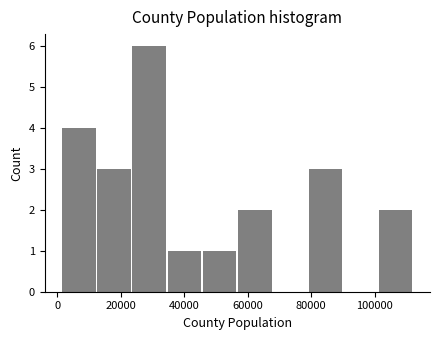

How tall is the bar that spans 2000 to 12000 on the x-axis? Neither the bar edges nor the heights are printed on the chart, so give them approximately, as read against the axes.

4